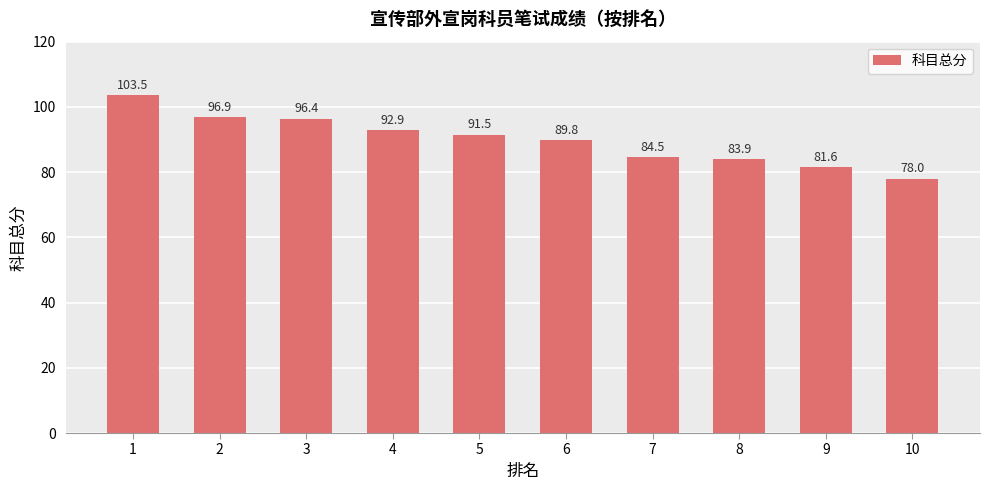

What is the value of the 1st bar from the left?

103.5